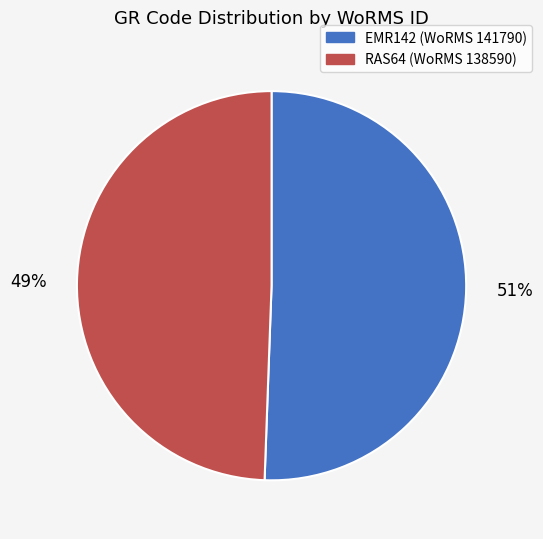

Which category has the biggest portion of the pie?

EMR142